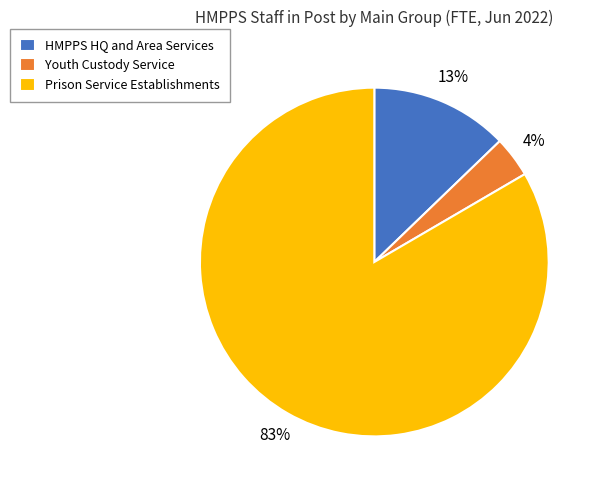

What percentage is the HMPPS HQ and Area Services slice, to the nearest percent?

13%